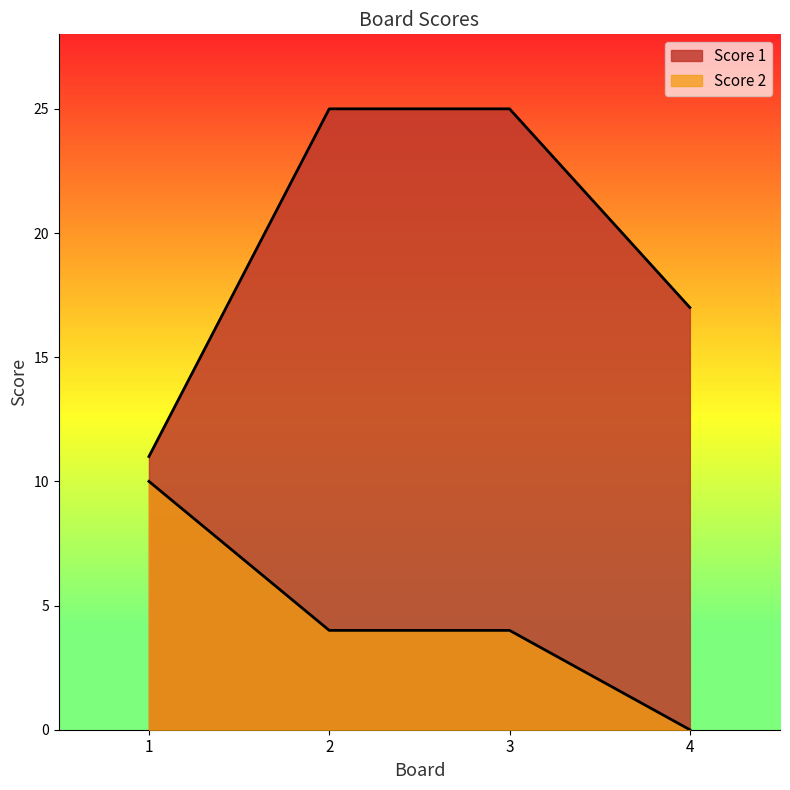

How many Score 2 values are between 4 and 10?

3